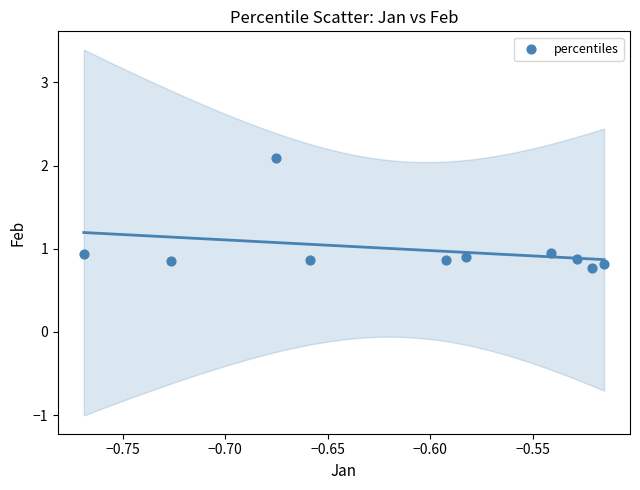

What is the range of X values (max minus min)?

0.3